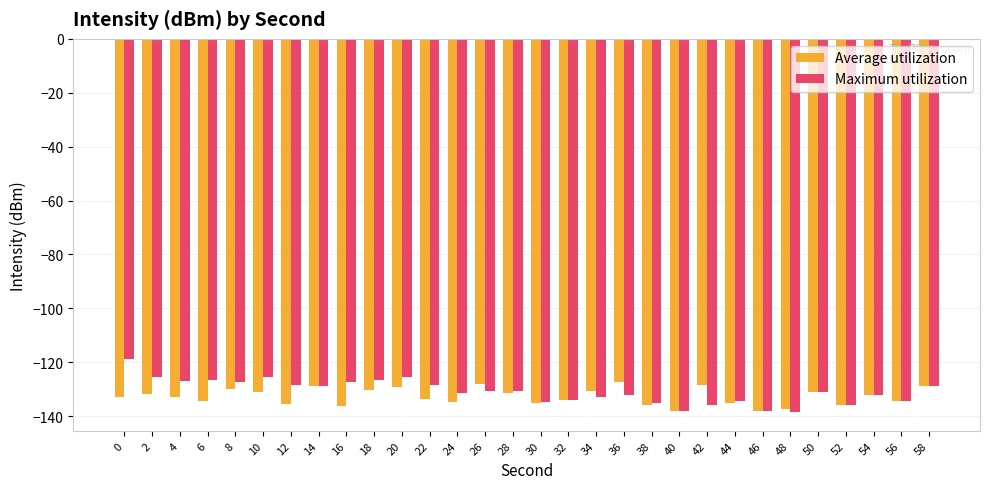

What is the average value of the Average utilization series?

-132.8